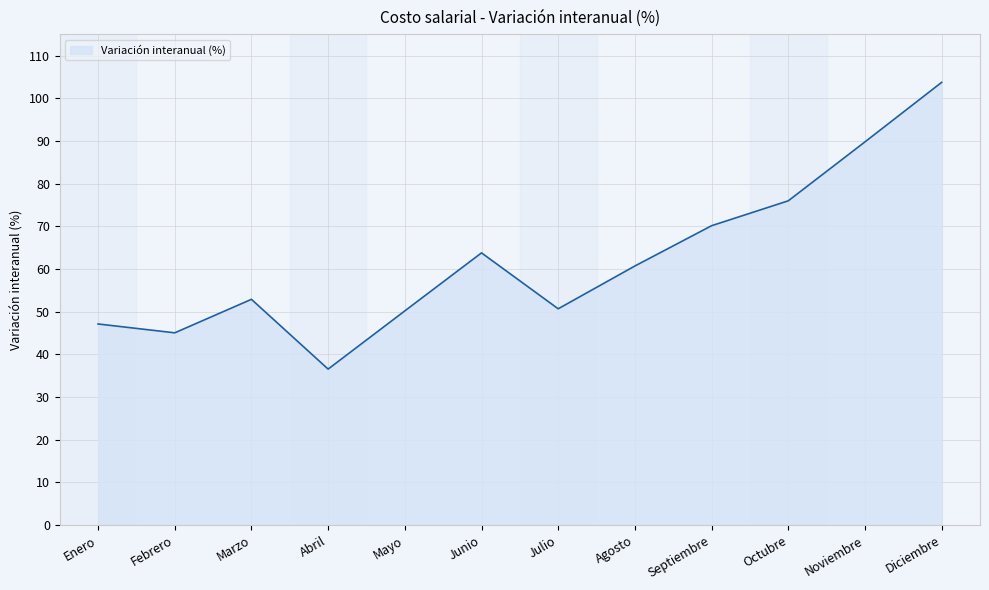

Which label corresponds to the smallest value in the chart?

Abril